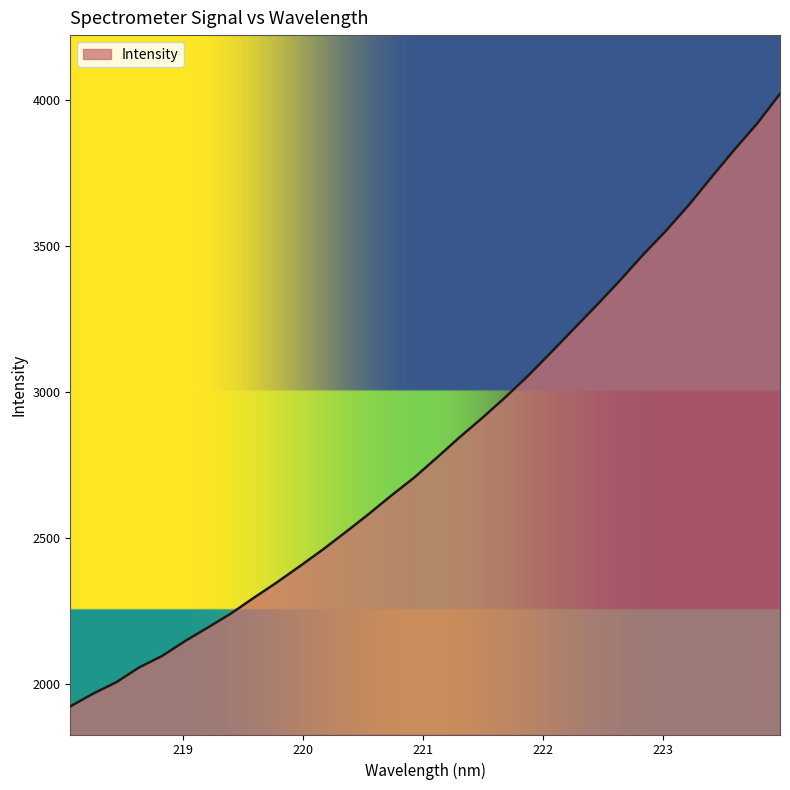

What is the difference between the maximum and minimum values?

2097.6